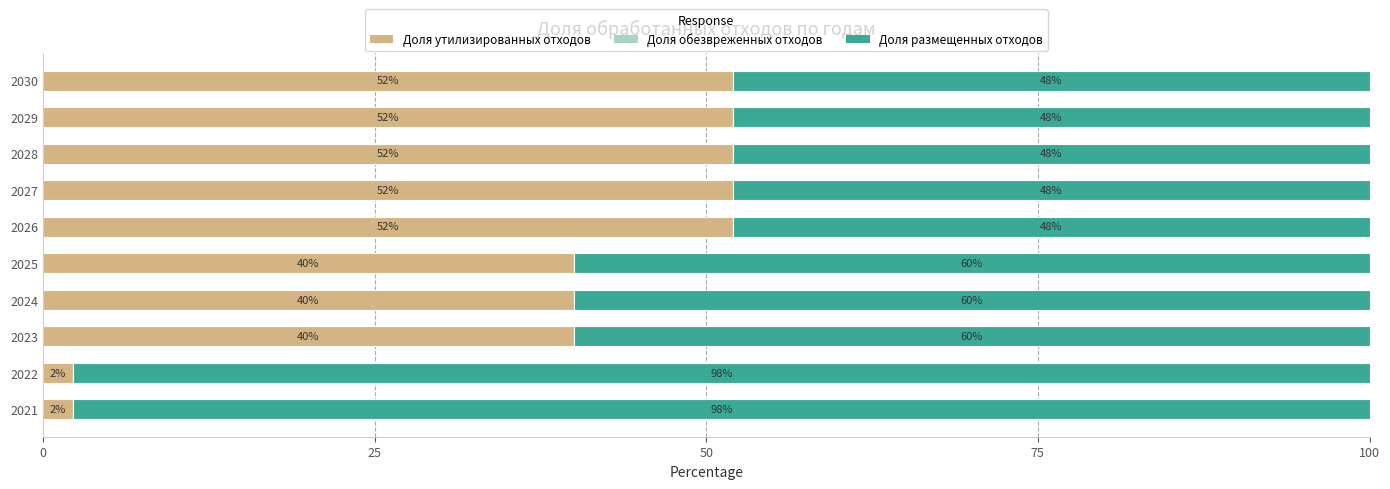

The value of Доля утилизированных отходов at 2026 is 34.0. True or false?

False